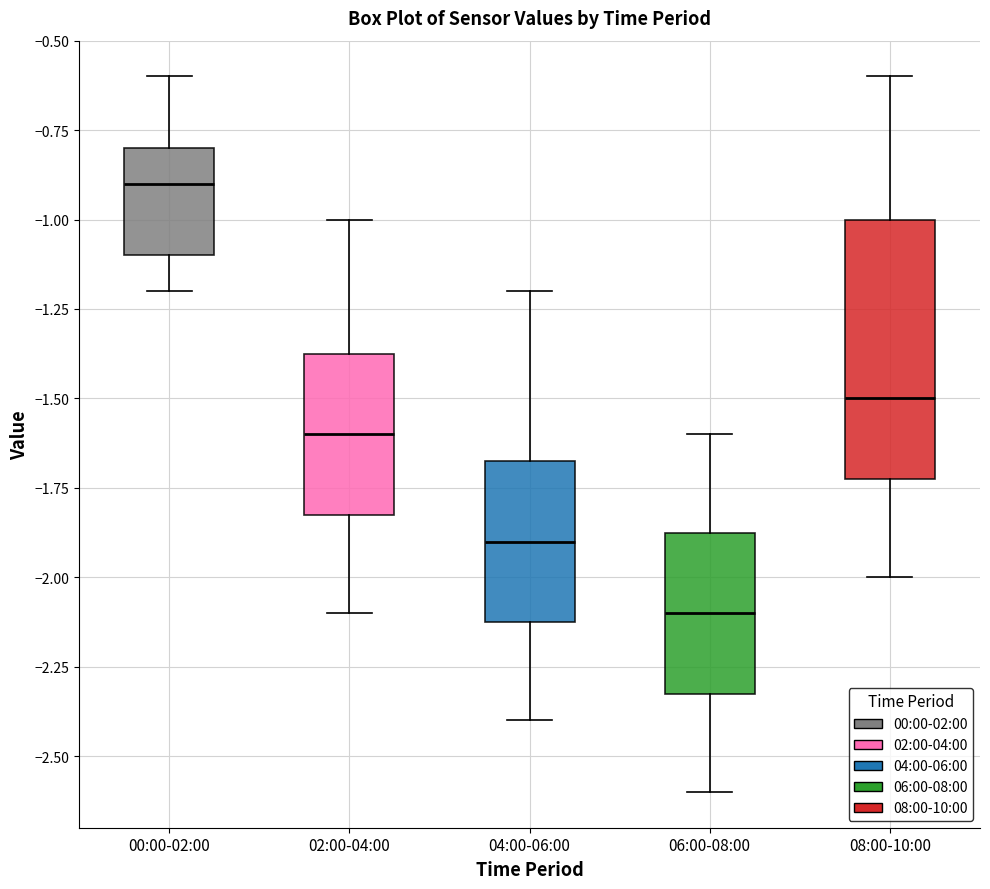

Which box has the highest median line?

00:00-02:00